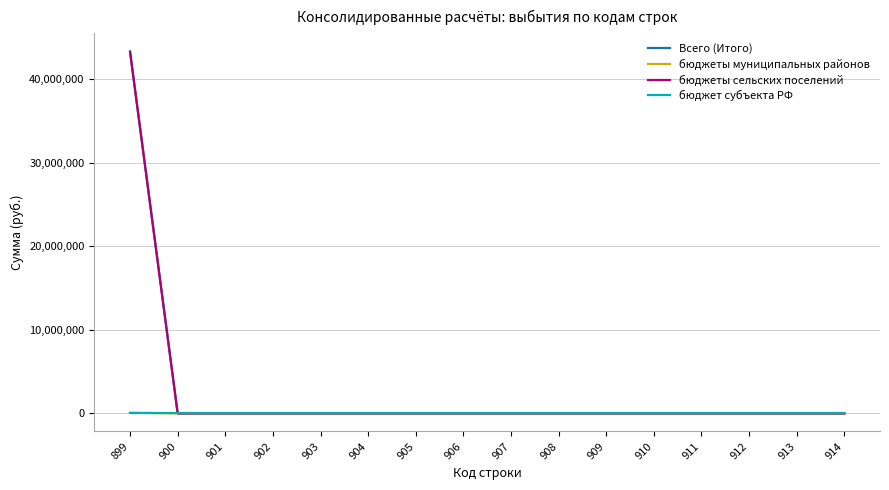

Between 899 and 910, which series saw the biggest shift?

Всего (Итого)